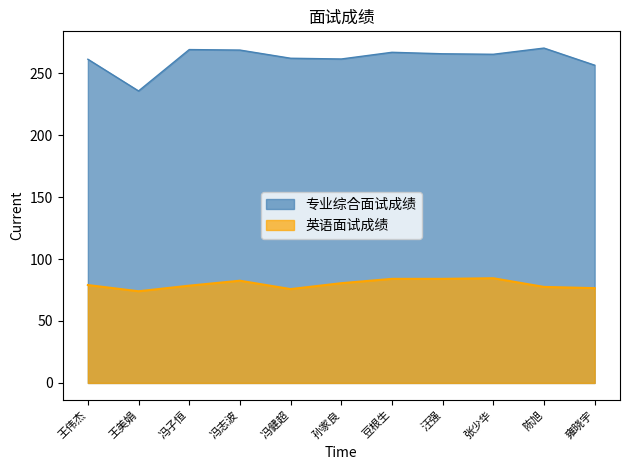

What is the difference between the second highest and second lowest values in the 英语面试成绩 series?

8.2